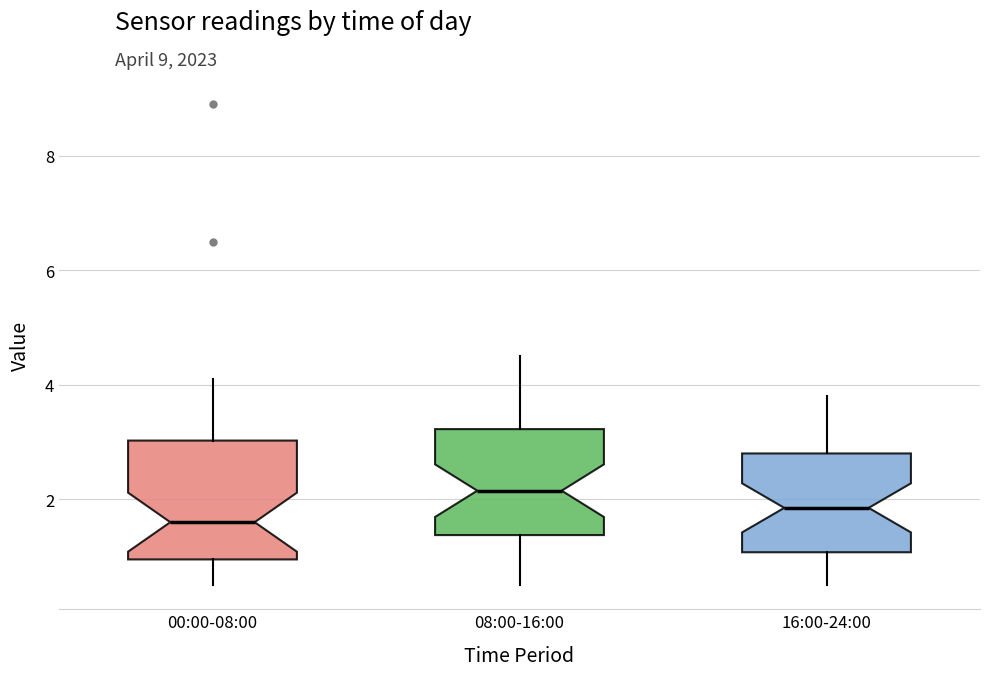

Reading left to right, read every box against the y-axis: the position of its median line, the range the box covers, and the ends of its whiskers. The values are not printed on the chart, so give them approximately, as read against the axis.

00:00-08:00: median 1.6, box 1.0 to 3.0, whiskers 0.6 to 4.2
08:00-16:00: median 2.2, box 1.4 to 3.2, whiskers 0.6 to 4.6
16:00-24:00: median 1.8, box 1.0 to 2.8, whiskers 0.6 to 3.8